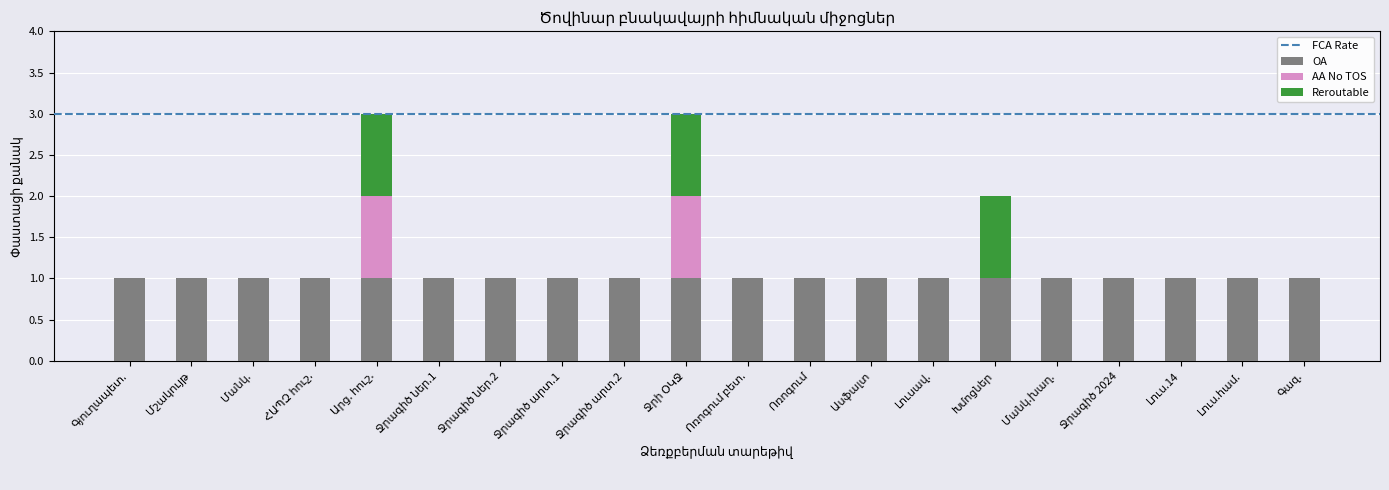

What is the difference between the second highest and minimum values in the AA No TOS series?

1